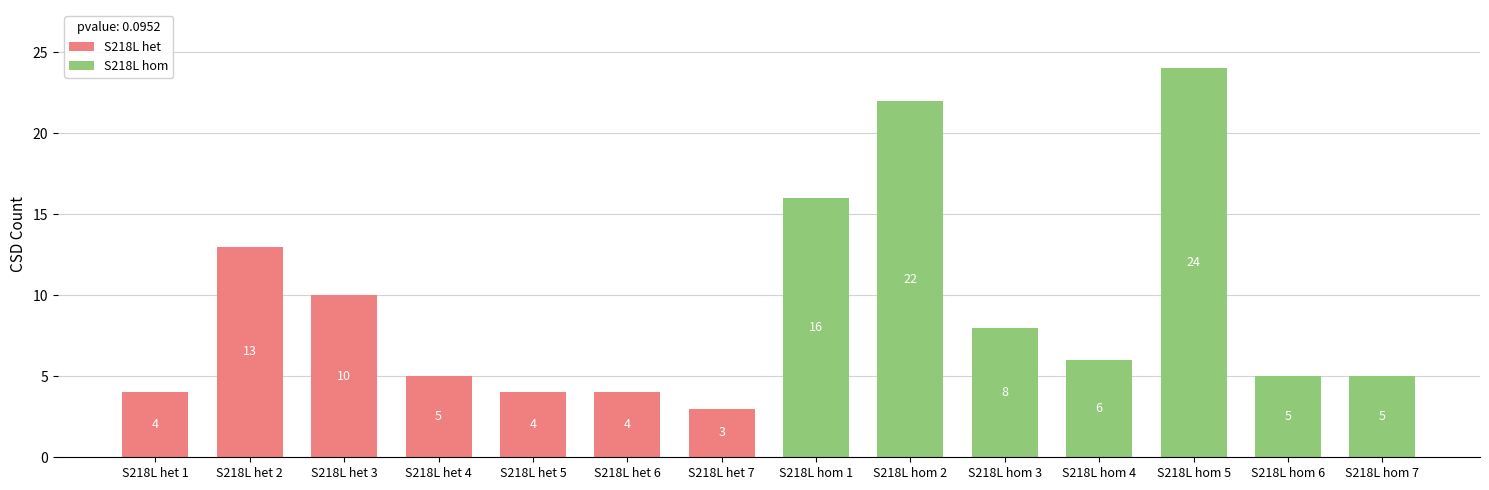

What is the difference between the maximum and minimum values?

21